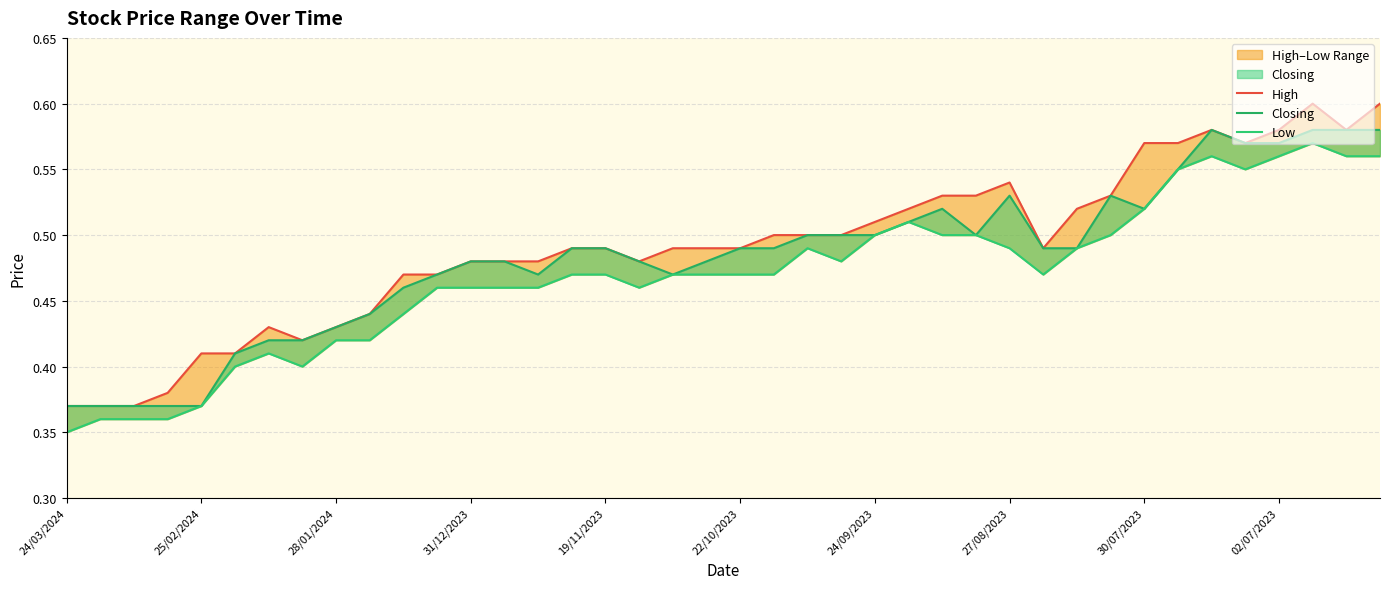

True or false: High and Closing intersect in this chart.

False